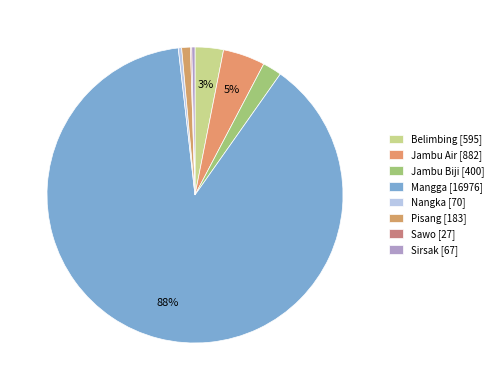

Which category has the biggest portion of the pie?

Mangga